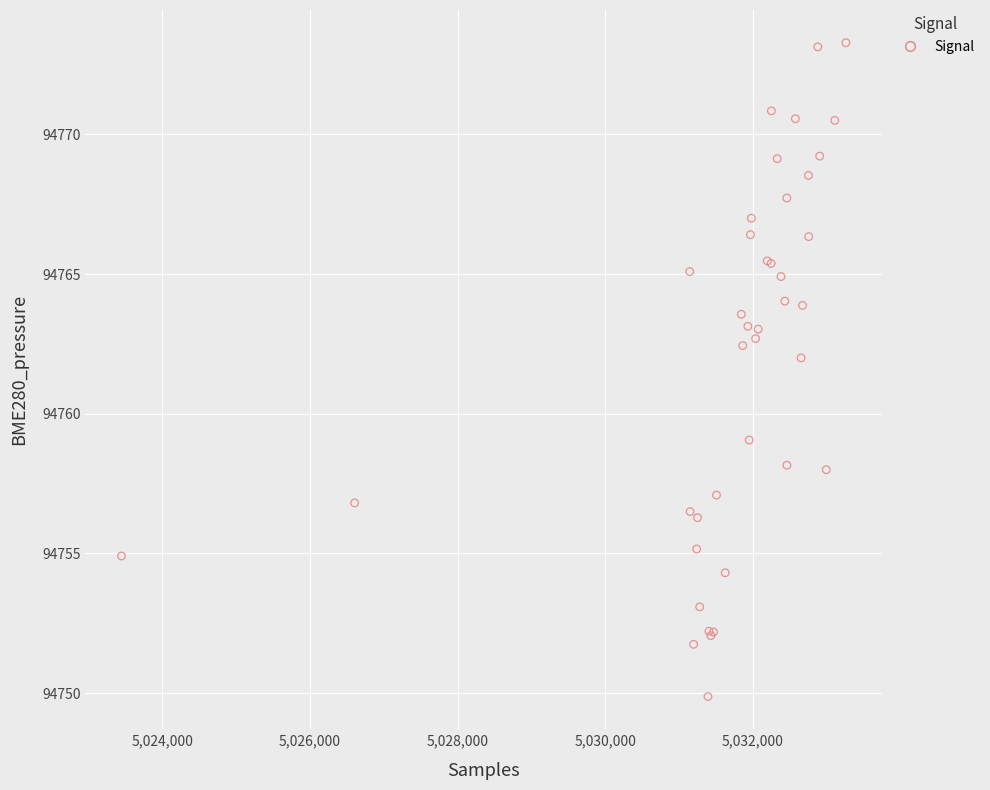

What Y value in the scatter plot is closest to 94761?

94762.0